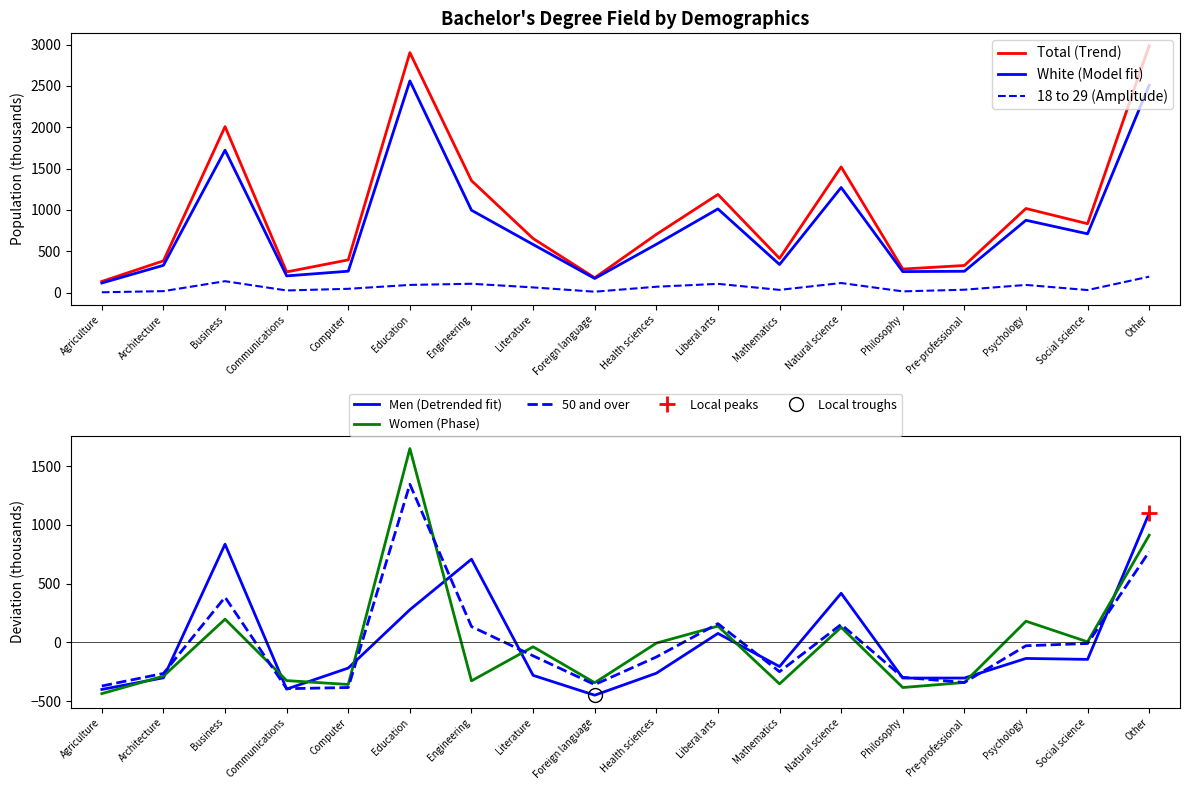

What is the maximum value shown in the chart?

2987.0